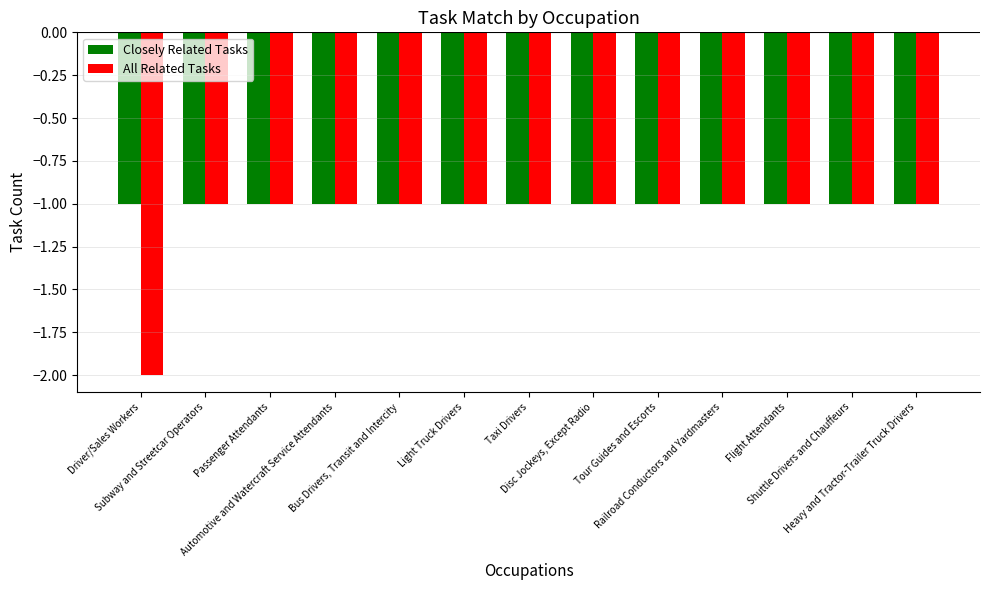

List the series in order of their overall mean, lowest first.

All Related Tasks, Closely Related Tasks